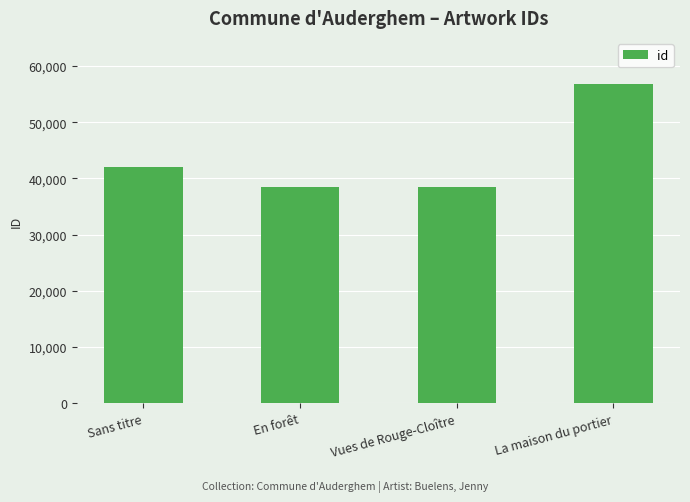

What value does the data have at La maison du portier?

56743